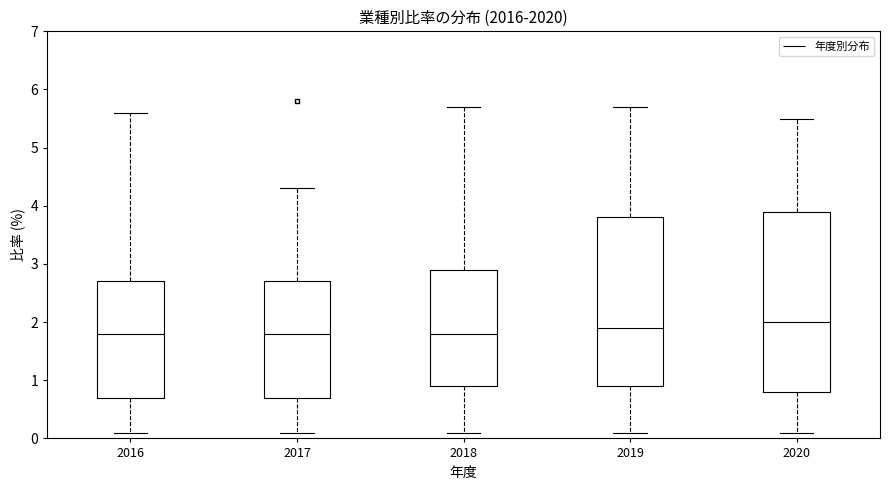

Which box is the tallest, from its lower edge to its upper edge?

2020